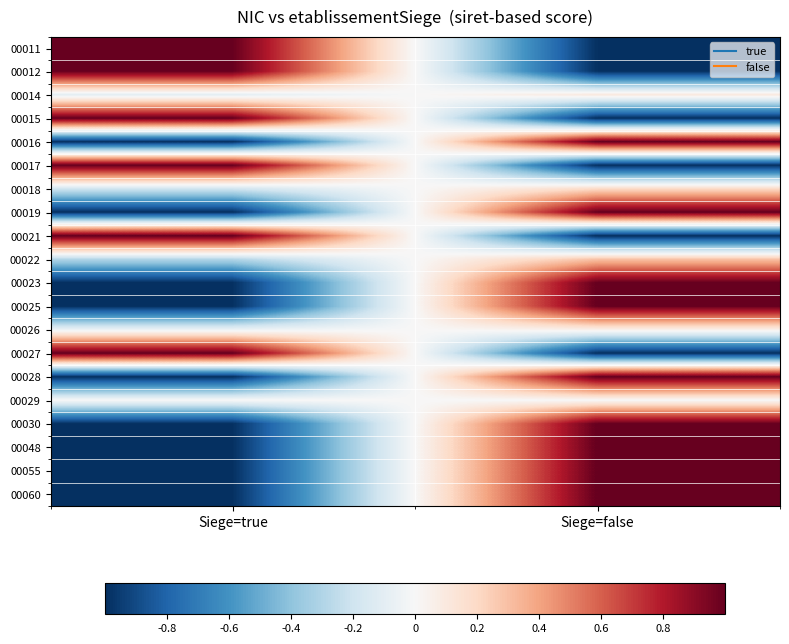

How many categories are shown in the chart?

2